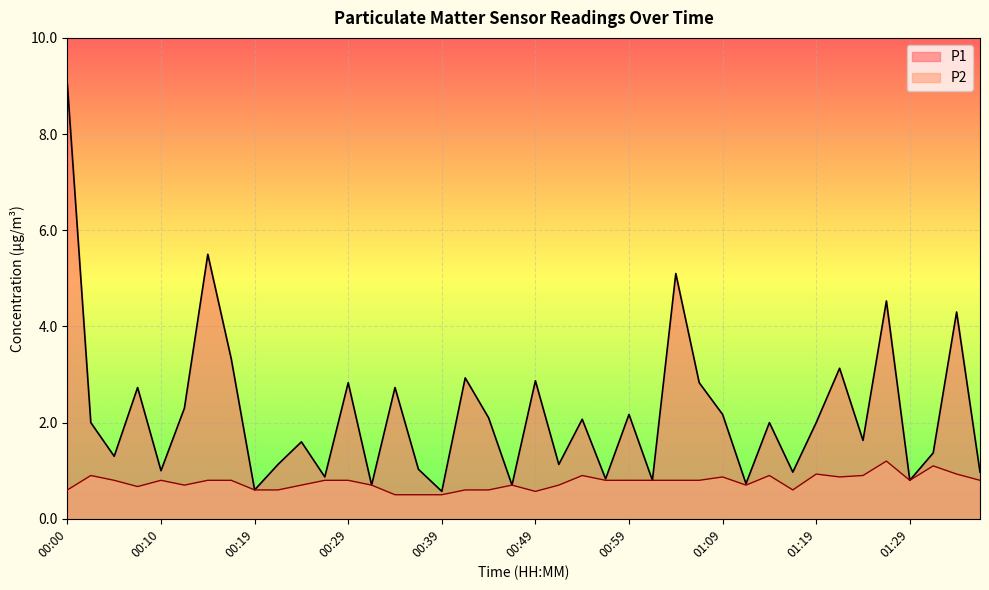

What is the value of the P2 point at the 9th from the left?

0.6